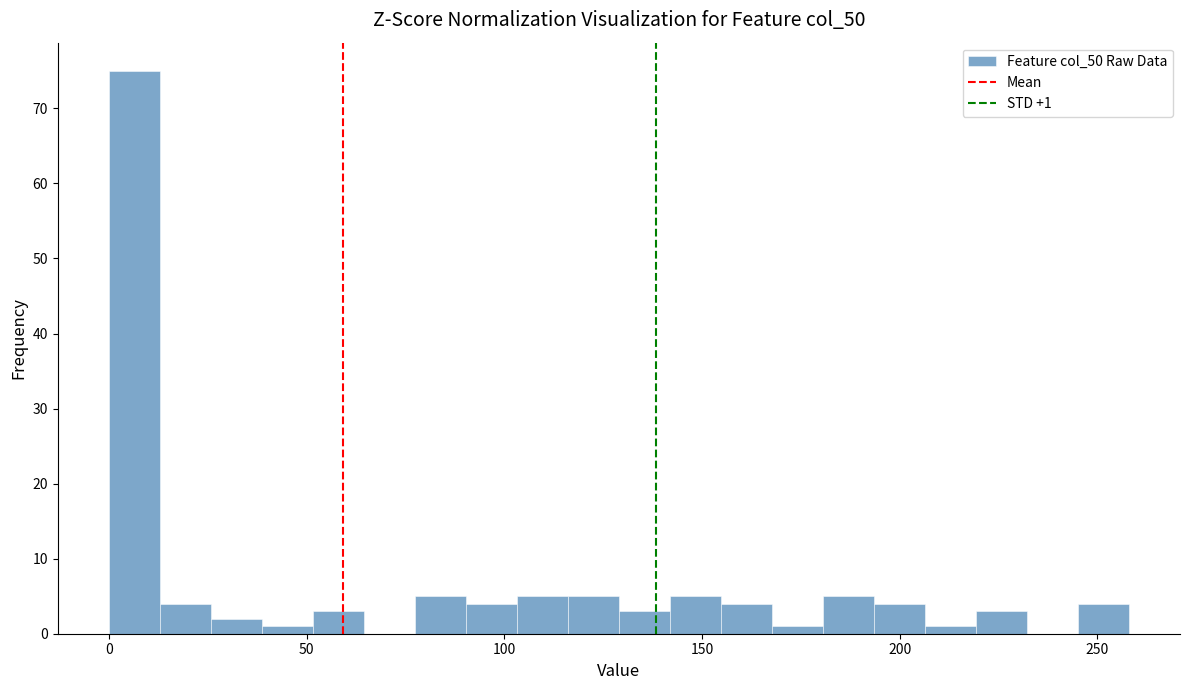

Around what value on the x-axis is the tallest bar? Give the approximate position of its centre, as read against the axis.

5